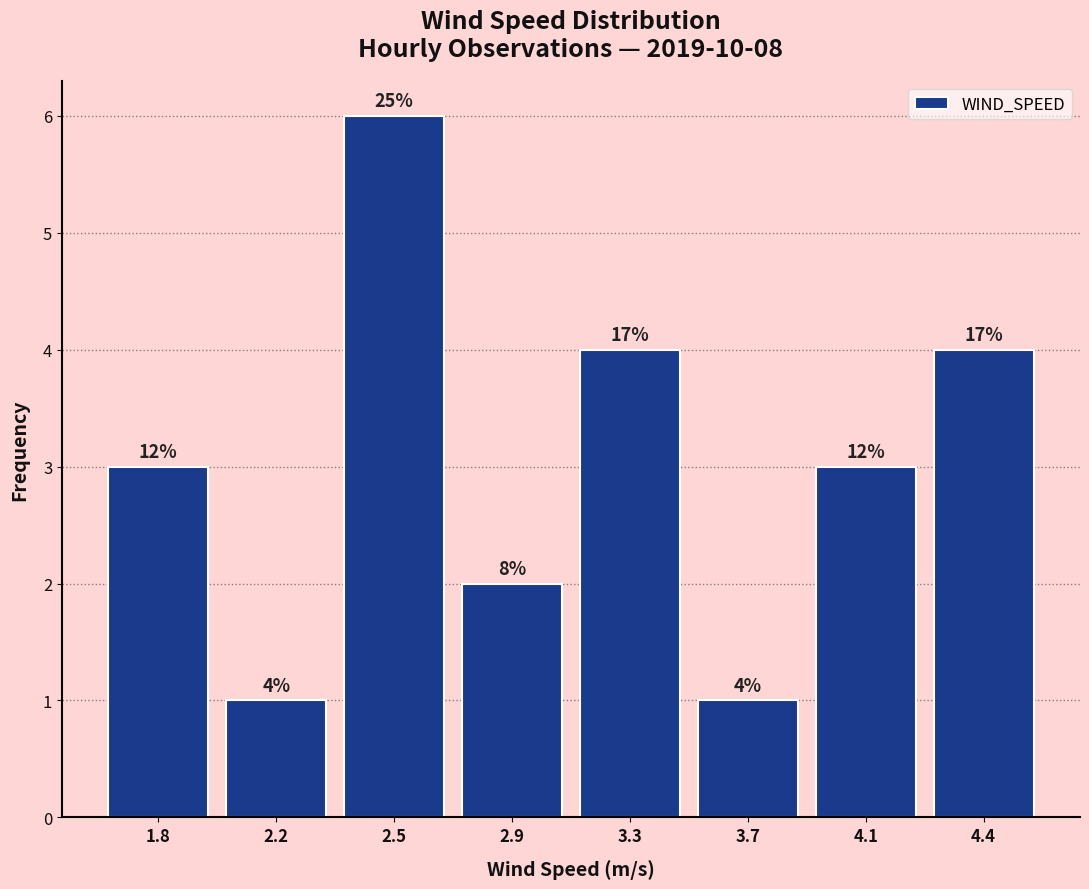

How many bars are there in total?

8